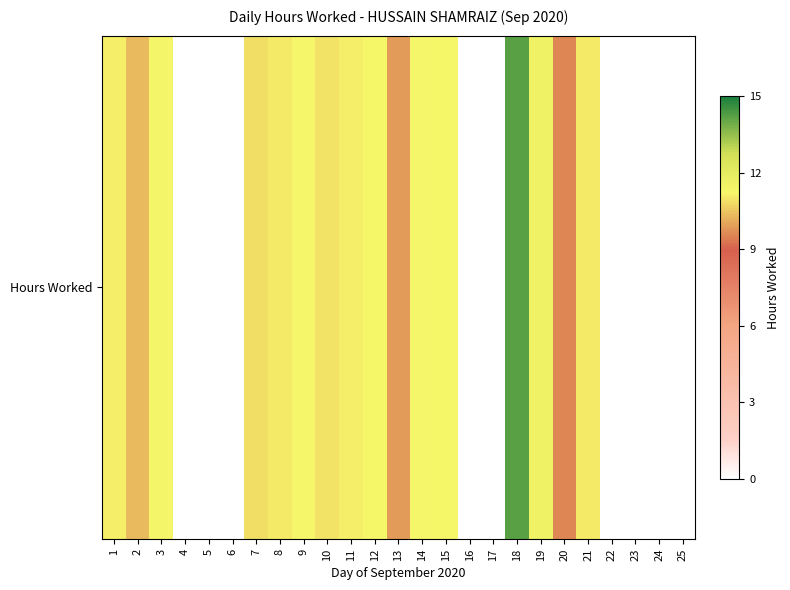

Reading right to left, list all the values displayed in this chart.

25=0.0	24=0.0	23=0.0	22=0.0	21=11.1	20=9.6	19=11.6	18=14.2	17=0.0	16=0.0	15=11.2	14=11.3	13=9.9	12=11.2	11=11.1	10=10.9	9=11.3	8=11.0	7=10.8	6=0.0	5=0.0	4=0.0	3=11.3	2=10.3	1=11.1